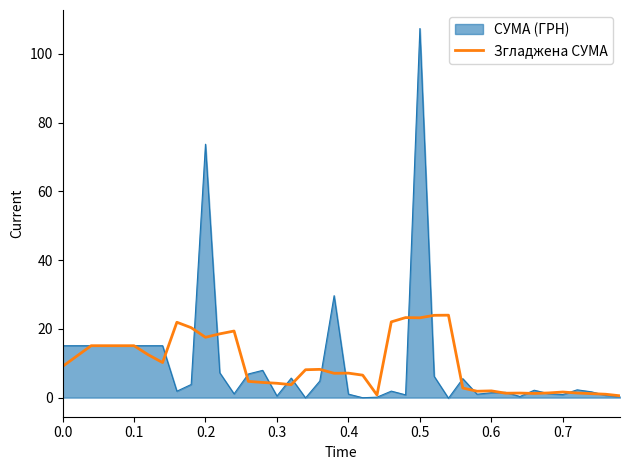

List the series in order of their peak value, lowest first.

Згладжена СУМА, СУМА (ГРН)